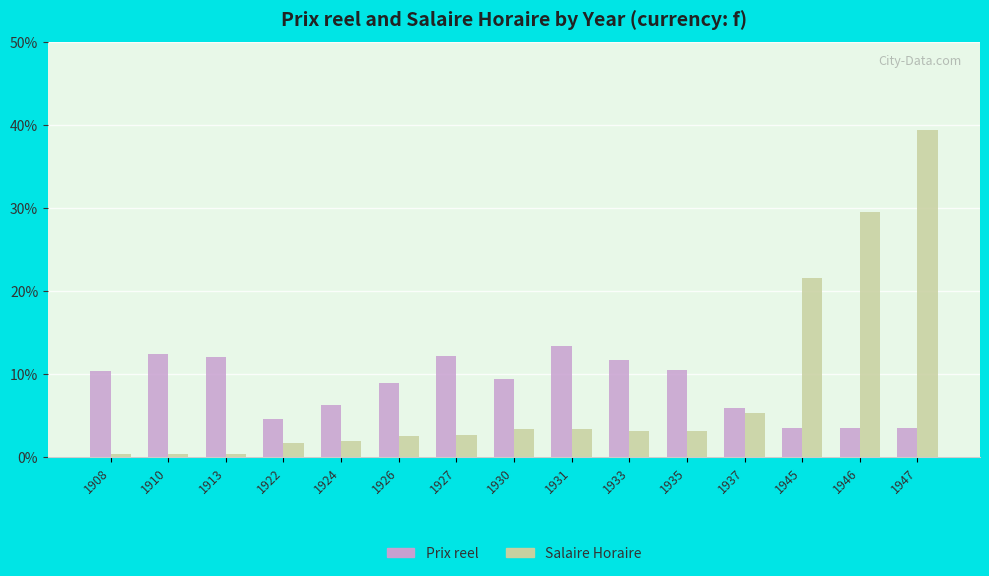

At 1924, list the series in order from smallest to largest.

Salaire Horaire, Prix reel